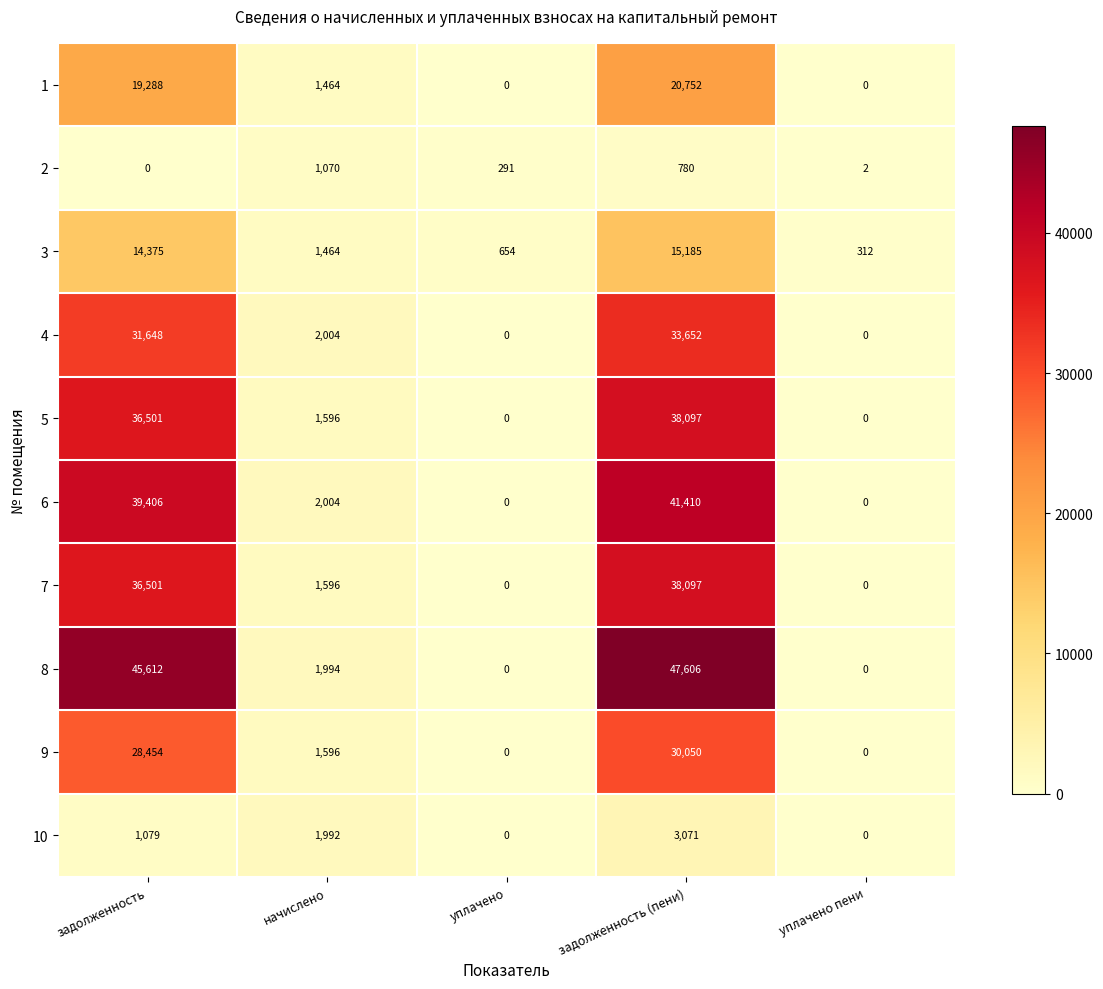

How many categories are shown in the chart?

5